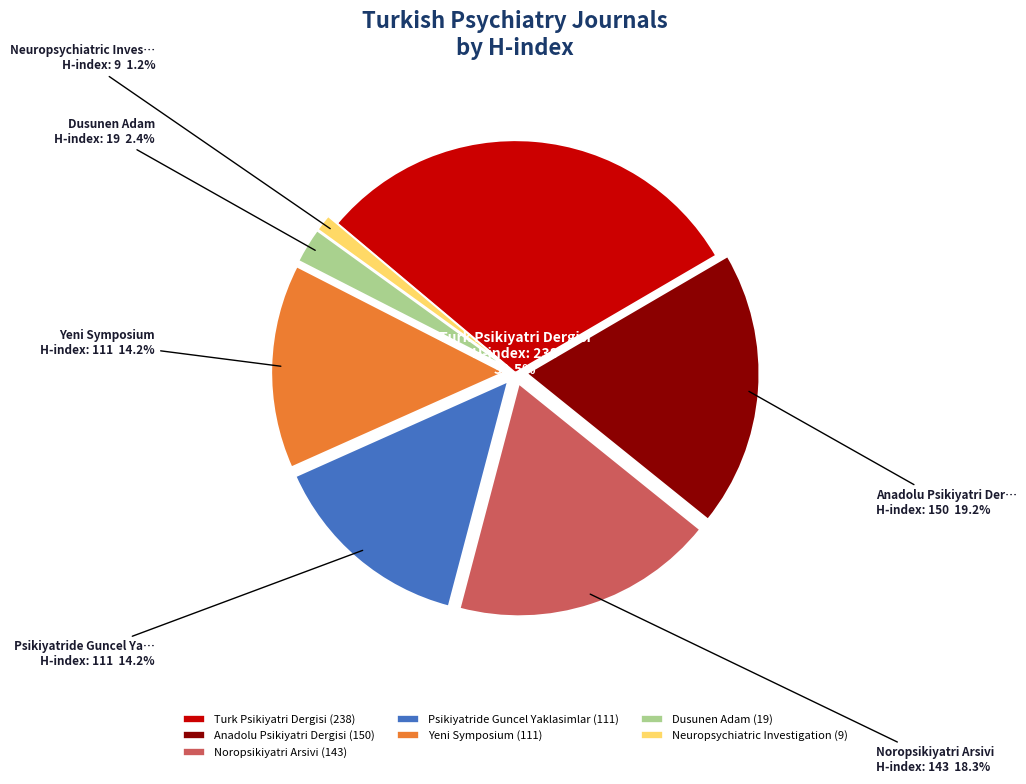

To the nearest percent, what portion does Dusunen Adam represent?

2%